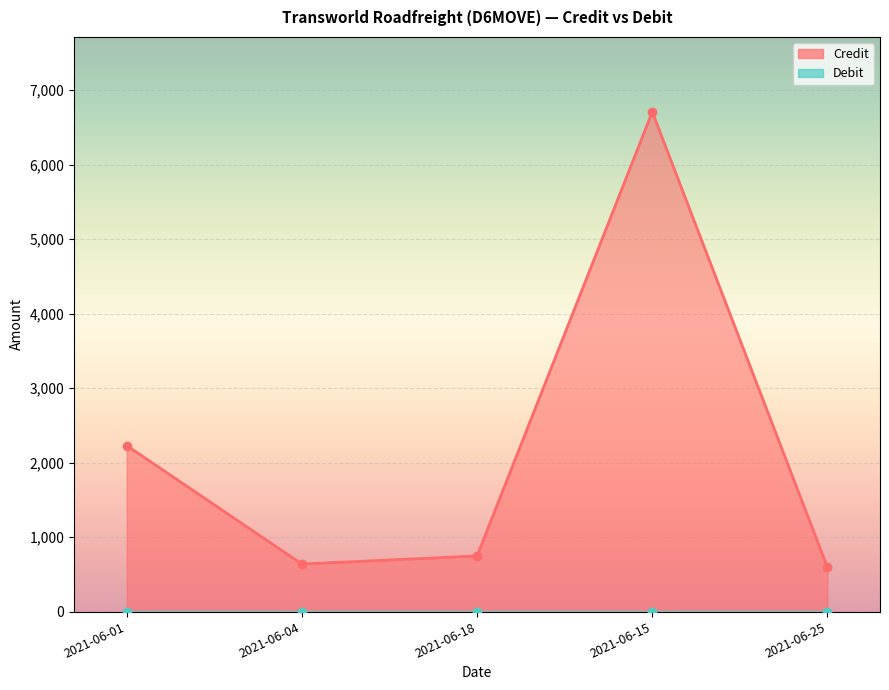

List the labels in order of value, largest first.

2021-06-15, 2021-06-01, 2021-06-18, 2021-06-04, 2021-06-25